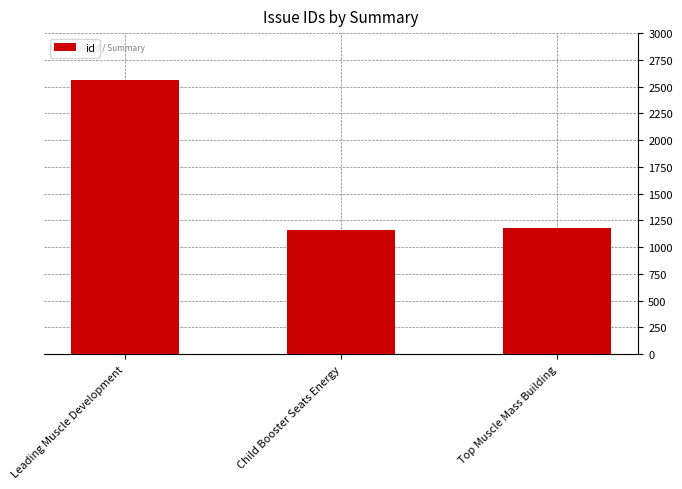

What is the average value?

1637